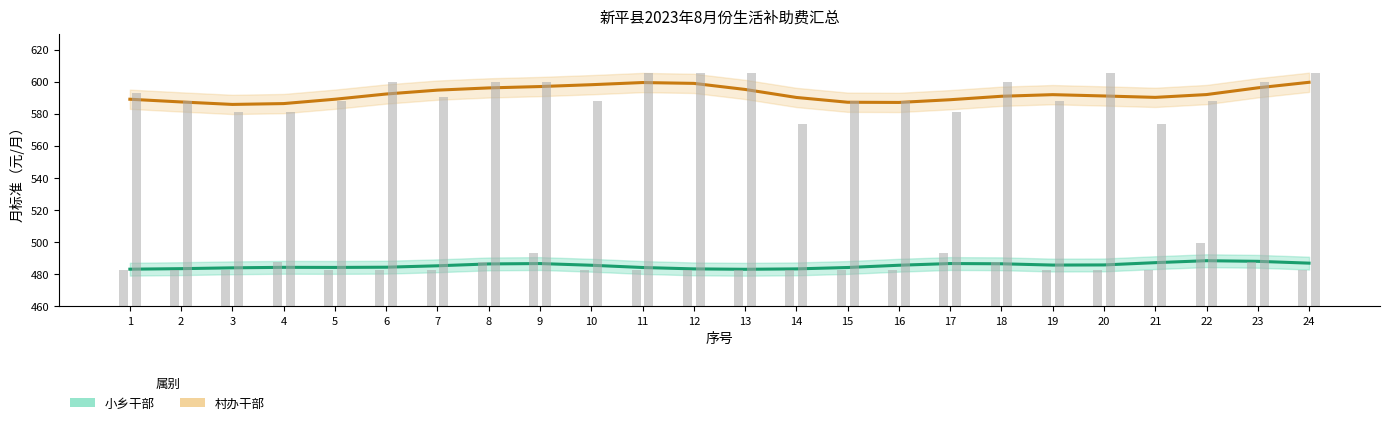

At how many categories does at least one series exceed 565?

24